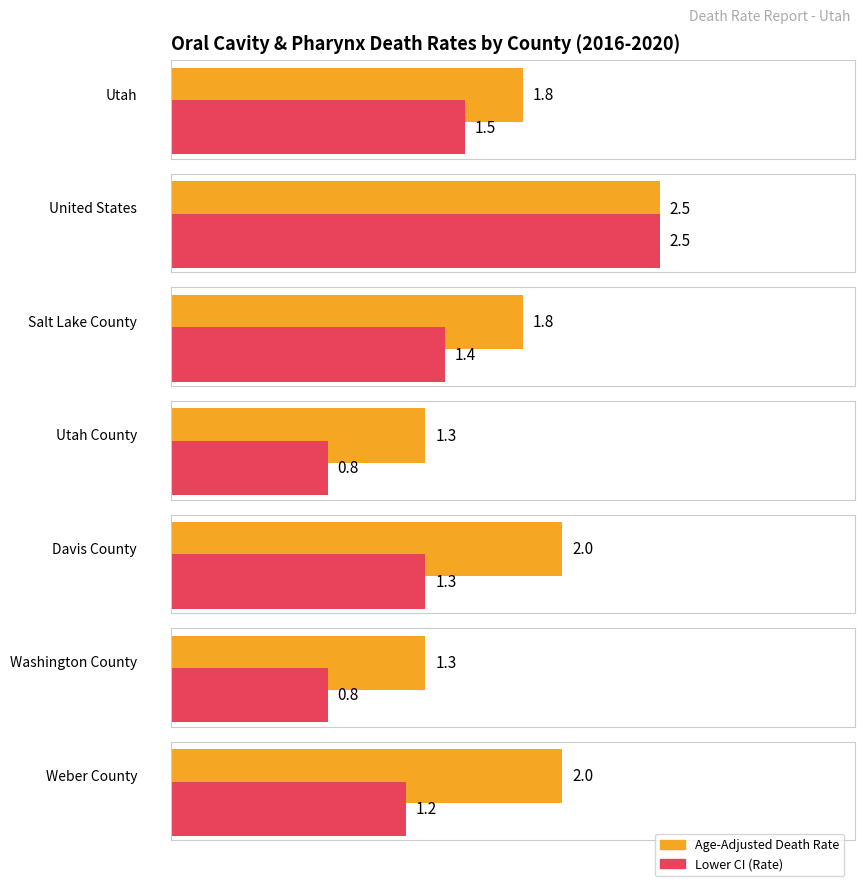

How many data points does each series have?

7